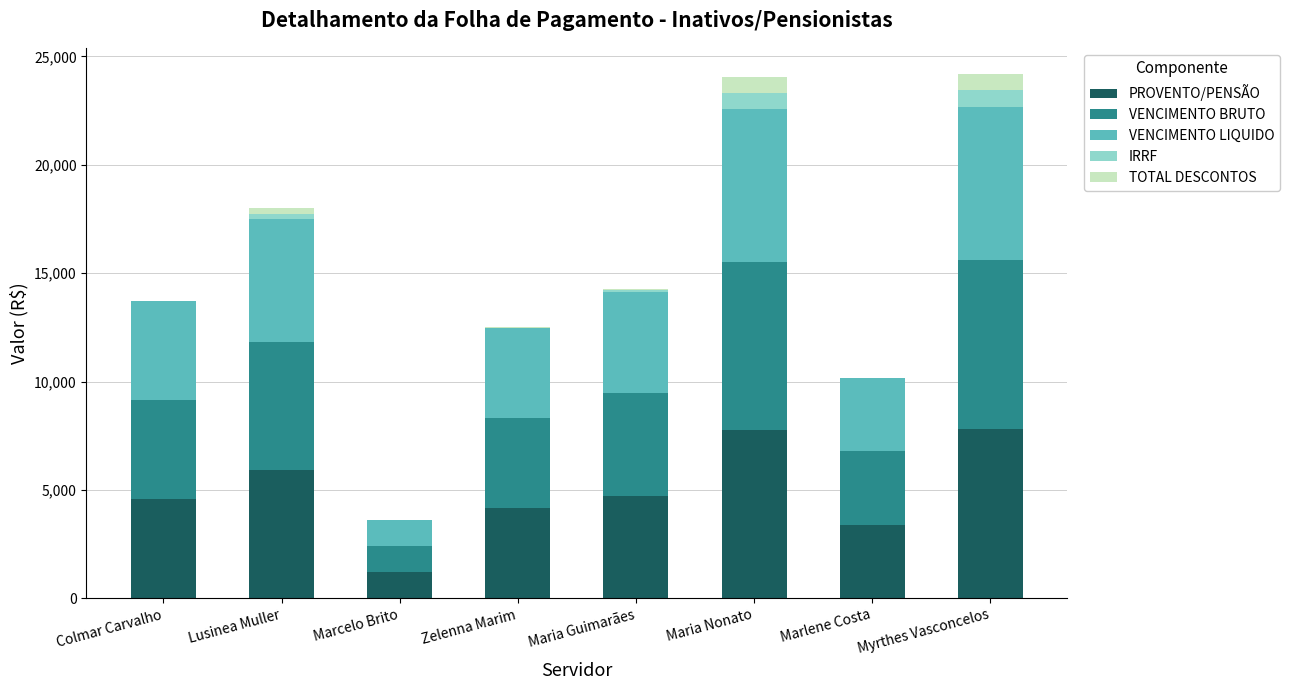

The value of PROVENTO/PENSÃO at Maria Guimarães is 2167.1. True or false?

False